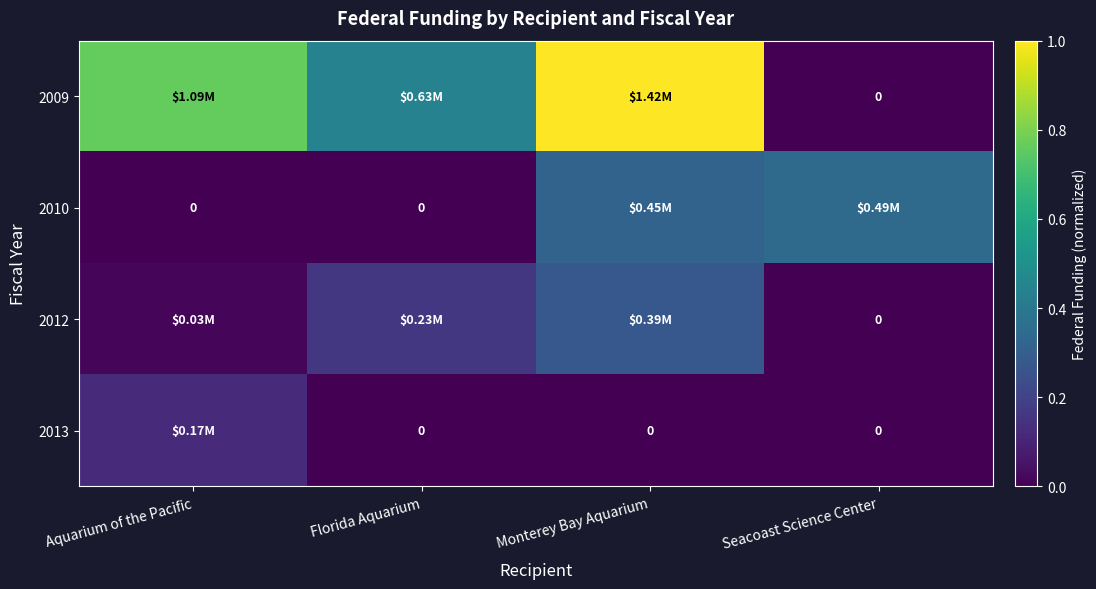

How many series are shown in this chart?

4